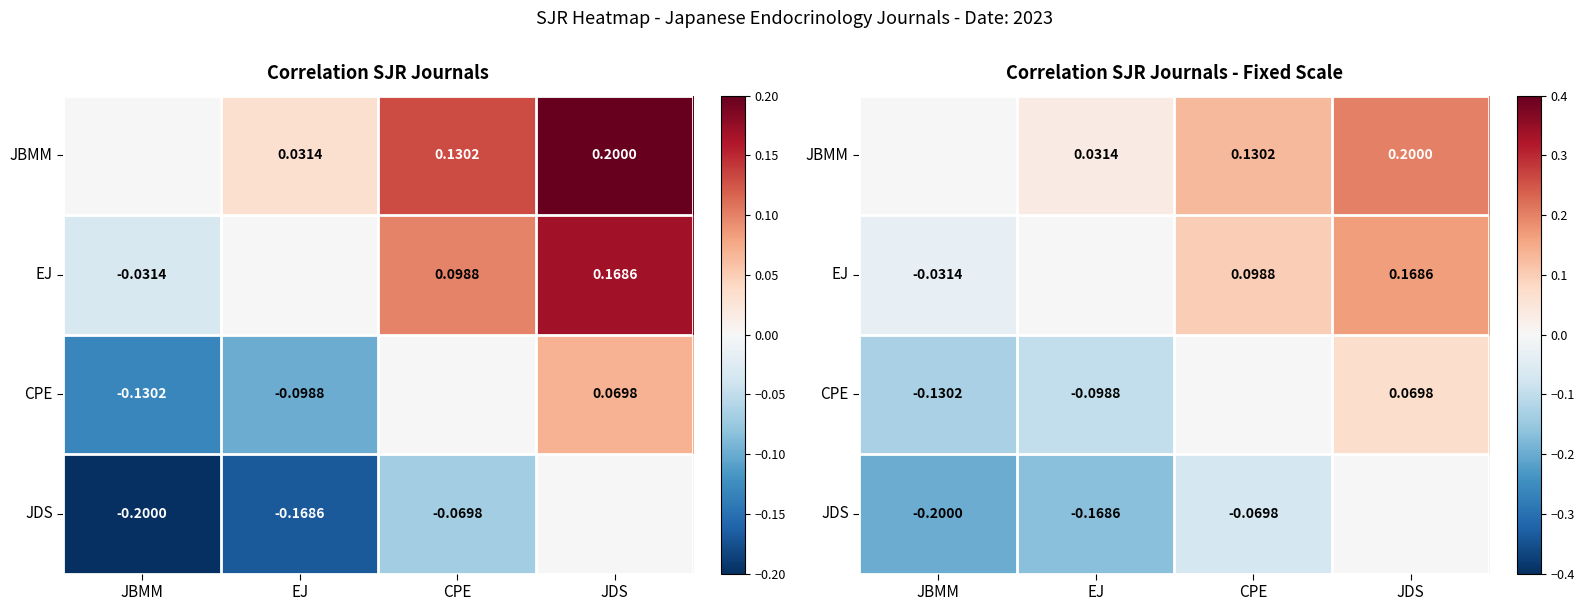

At which label is JBMM closest to 0?

JBMM